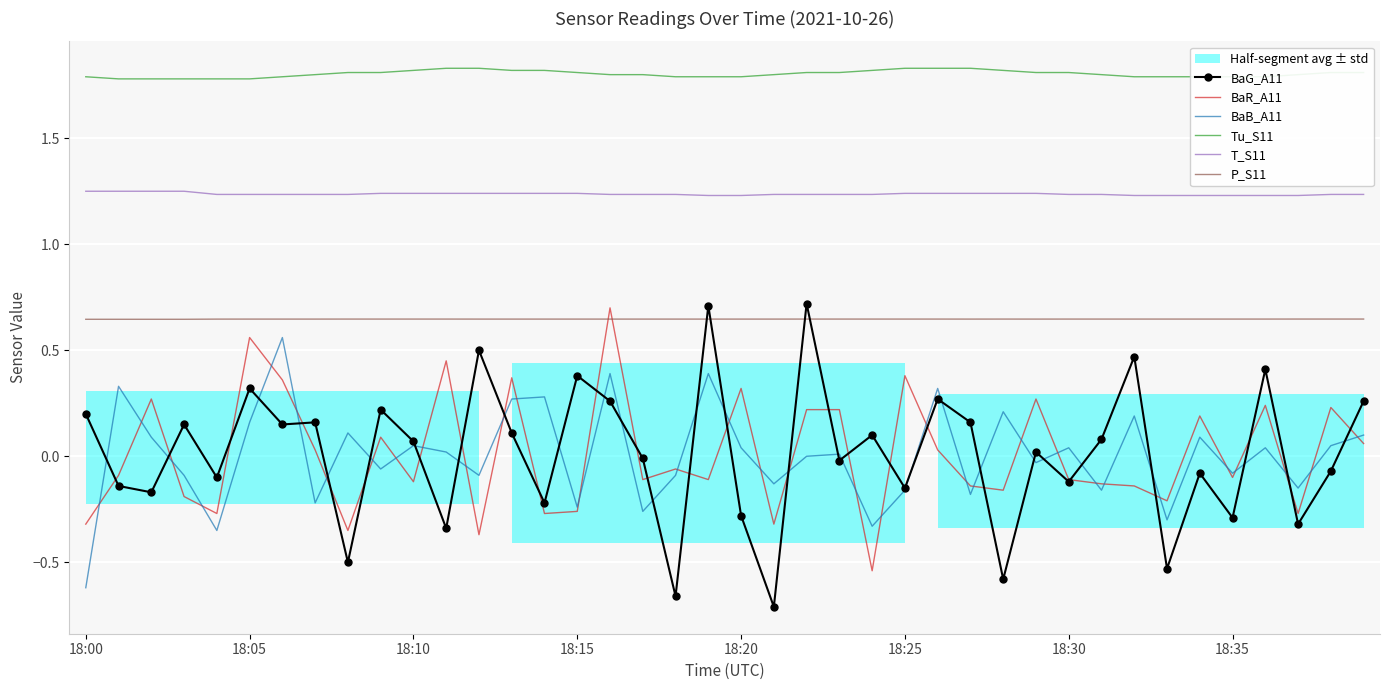

Rank the series at 19 from lowest to highest value.

BaR_A11, BaB_A11, P_S11, BaG_A11, T_S11, Tu_S11